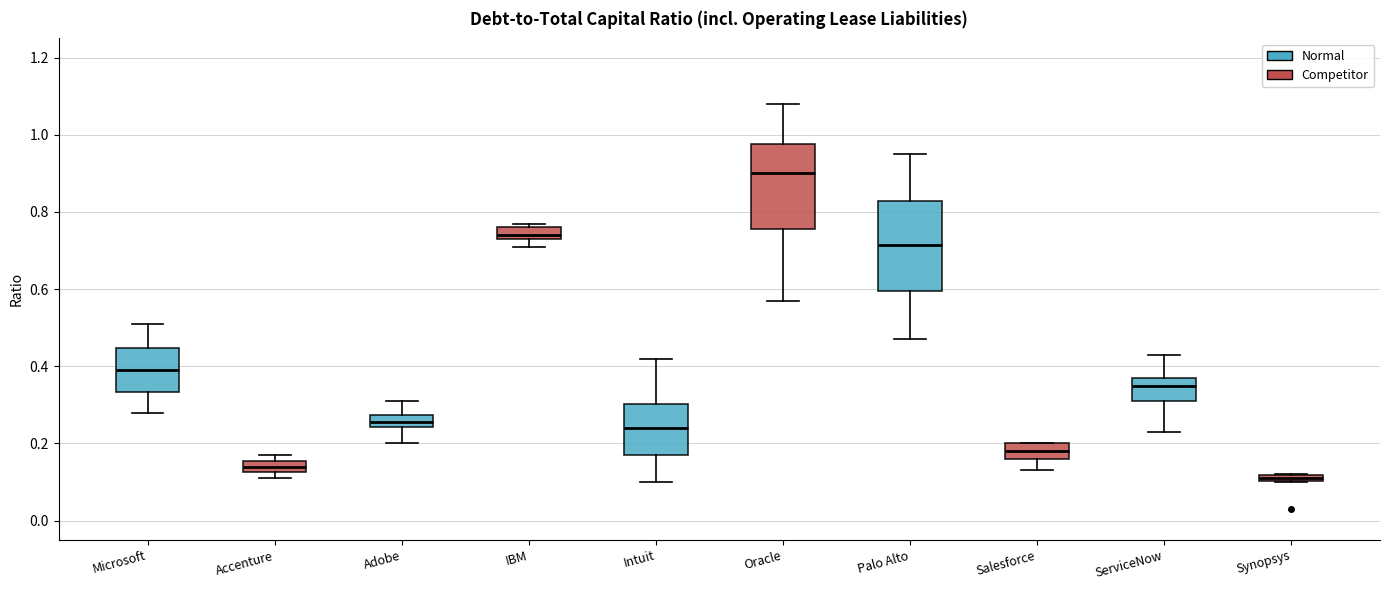

Where does the upper whisker of the box for Adobe end on the y-axis? The values are not printed on the chart, so give them approximately, as read against the axis.

0.32